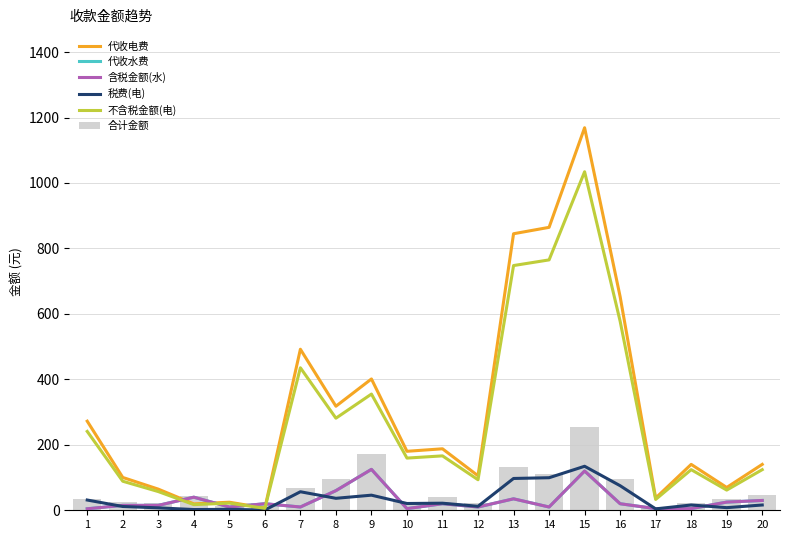

At how many categories does at least one series exceed 1072?

1